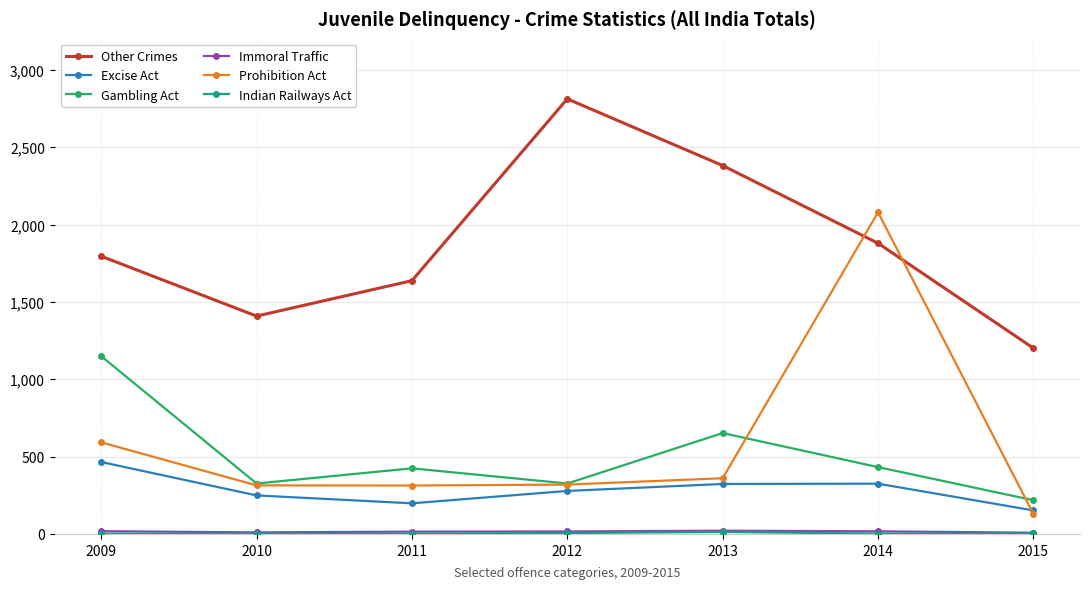

What is the greatest value displayed?

2812